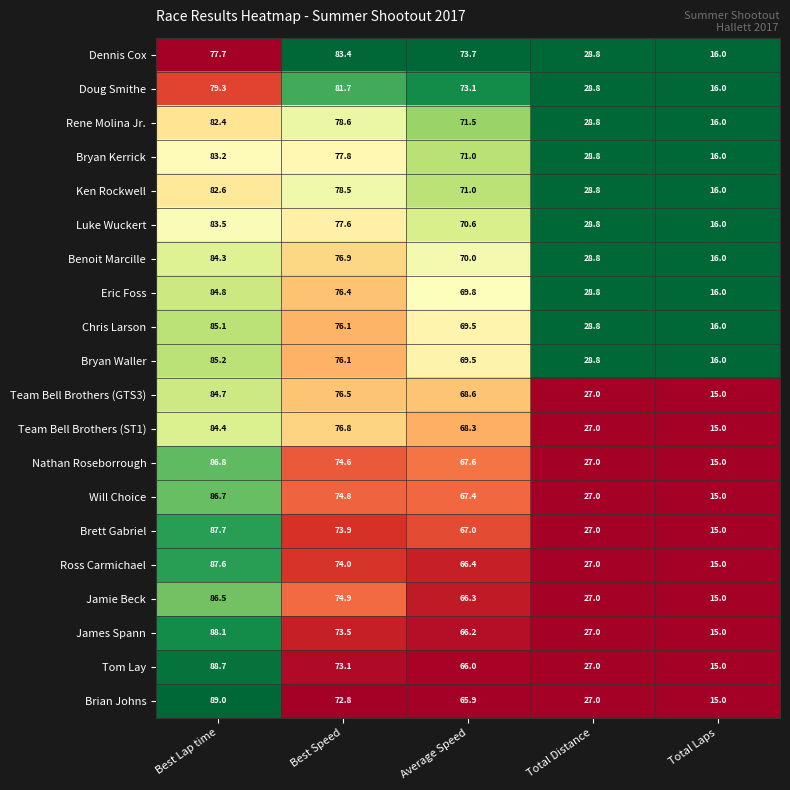

At which category does the chart reach its minimum across all series?

Total Laps